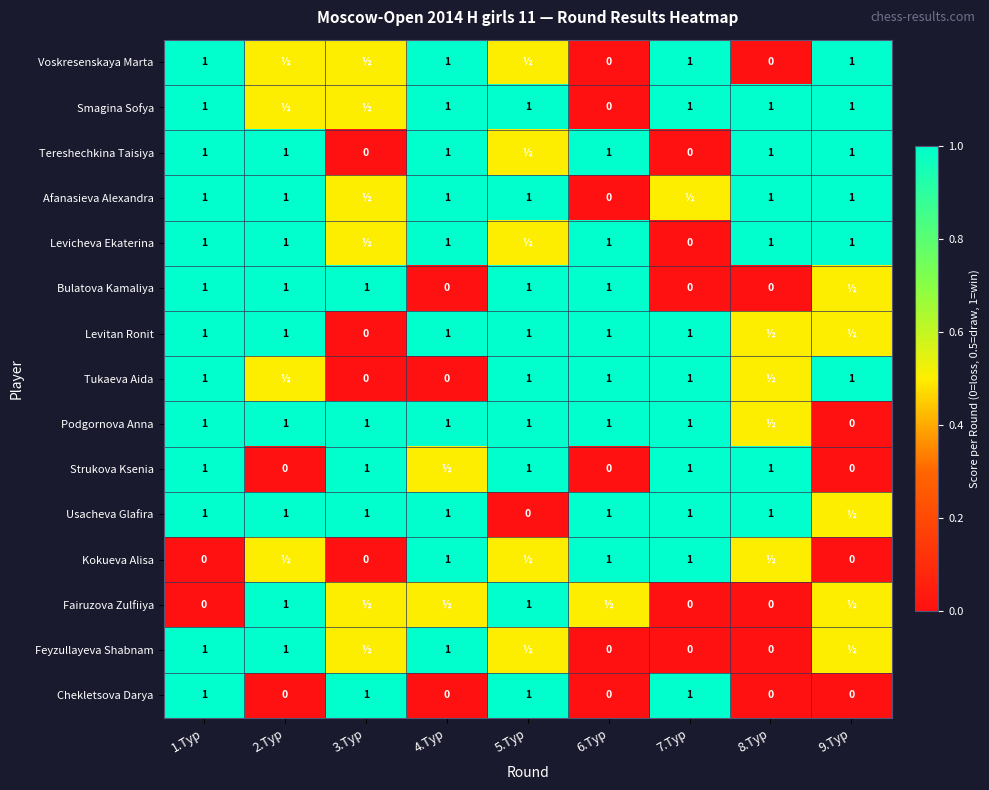

What is the sum of the Podgornova Anna values at 7.Тур and 6.Тур?

2.0